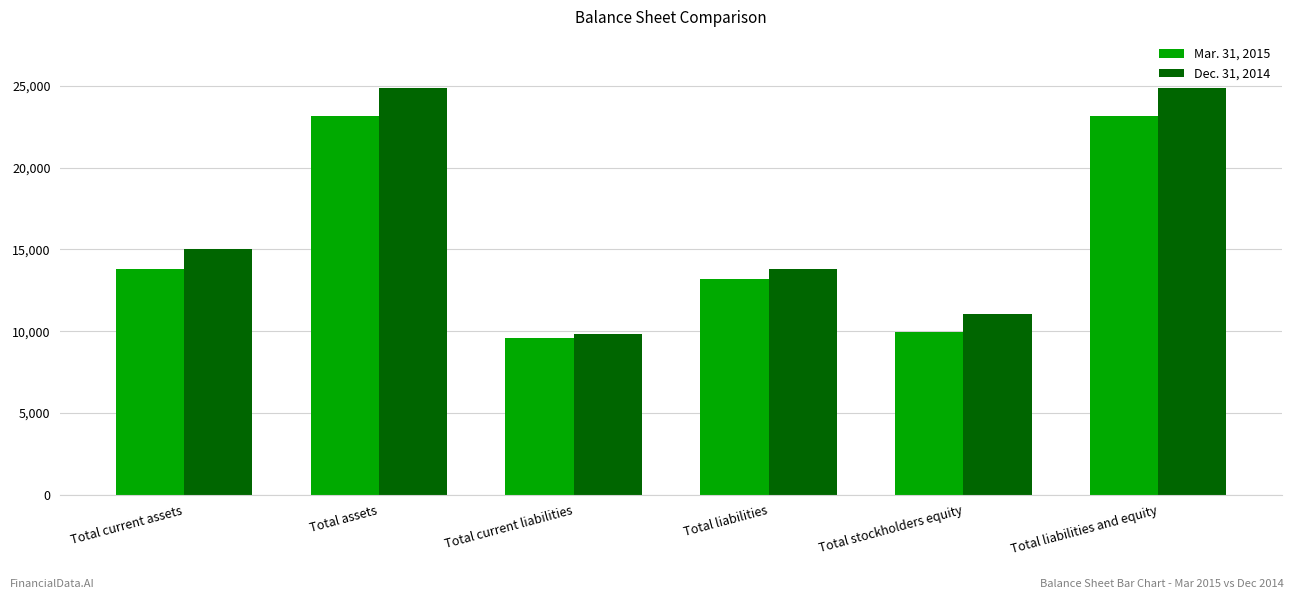

Reading left to right, what are all the values shown in this chart?

Mar. 31, 2015: Total current assets=13824	Total assets=23131	Total current liabilities=9578	Total liabilities=13173	Total stockholders equity=9958	Total liabilities and equity=23131
Dec. 31, 2014: Total current assets=15002	Total assets=24855	Total current liabilities=9814	Total liabilities=13814	Total stockholders equity=11041	Total liabilities and equity=24855